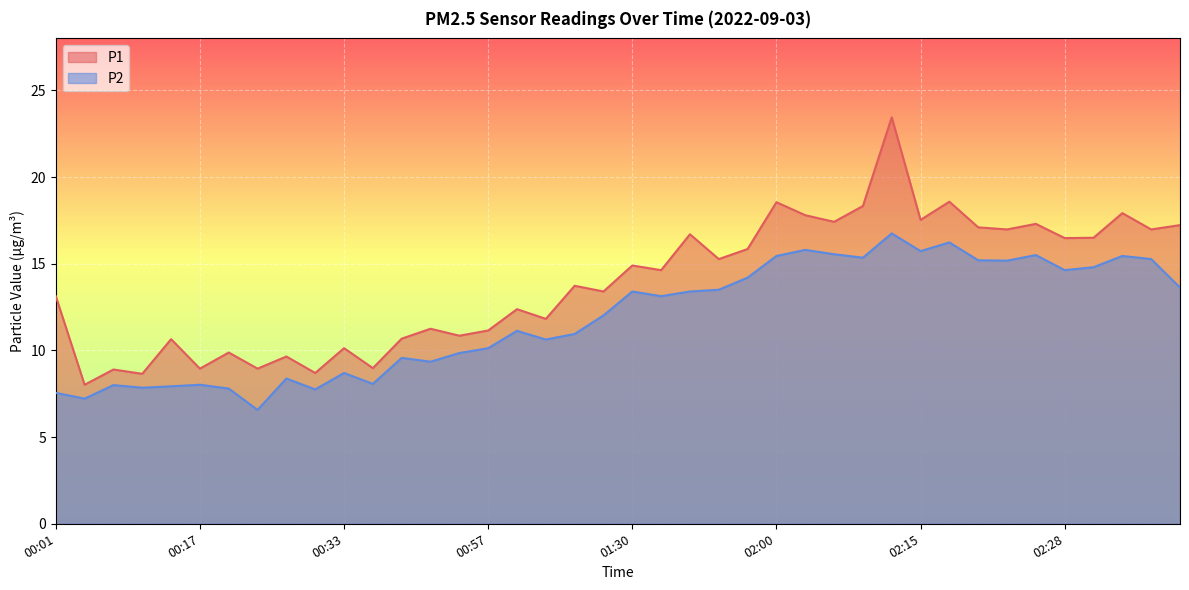

True or false: P2 has a value of 10.1 at 00:57.

True